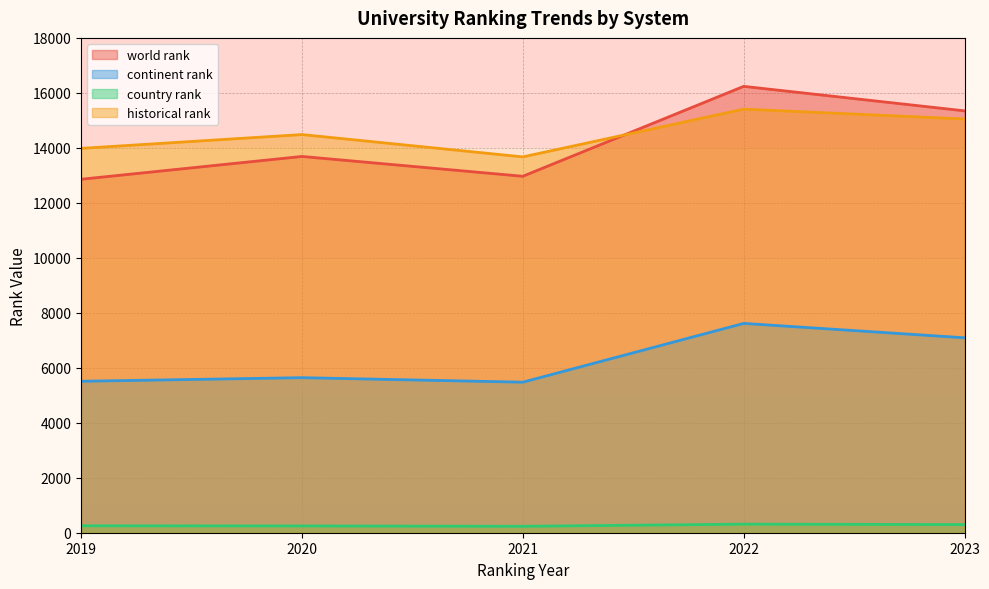

Which series has the largest range (max minus min)?

world rank